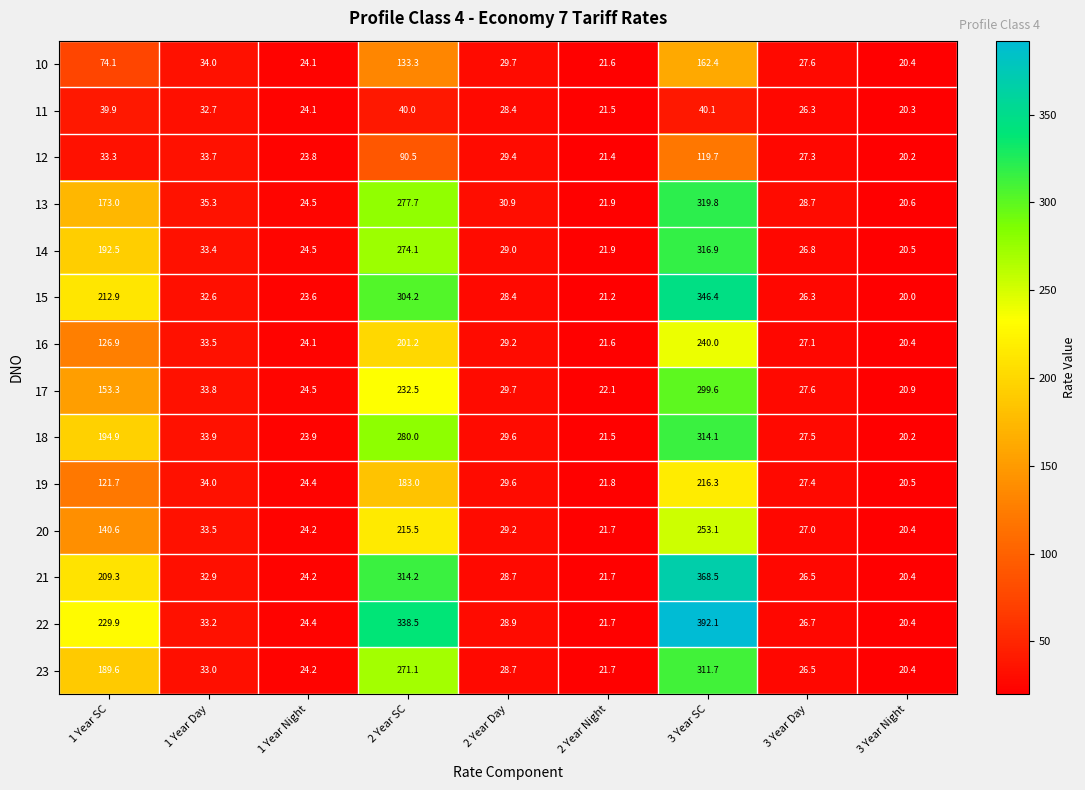

At how many categories does at least one series exceed 71?

3